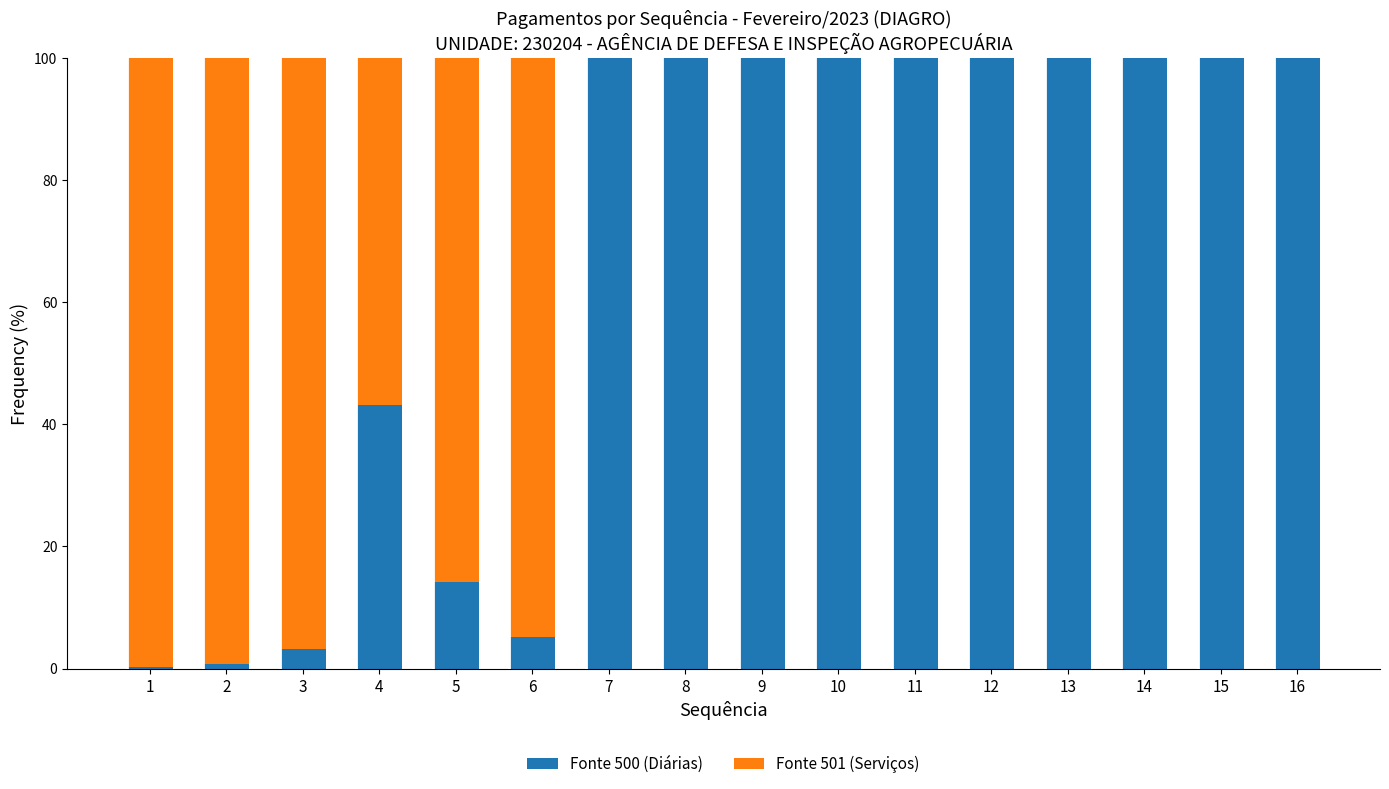

The value of Fonte 500 (Diárias) at 4 is 43.2. True or false?

True